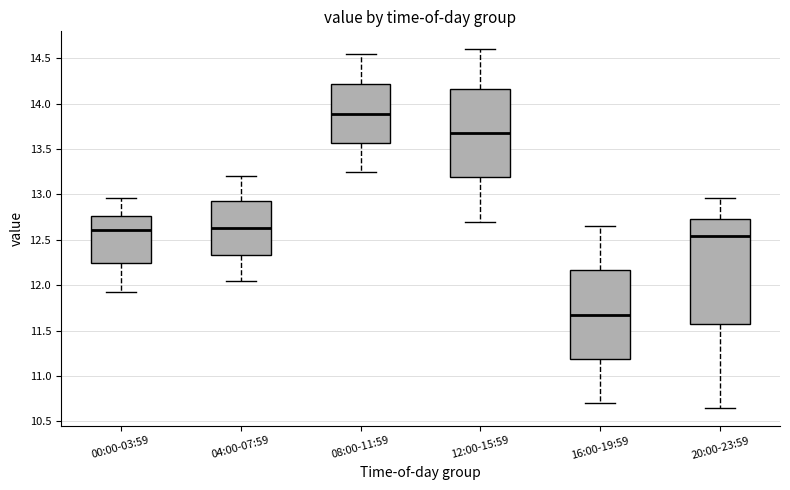

Reading left to right, read every box against the y-axis: the position of its median line, the range the box covers, and the ends of its whiskers. The values are not printed on the chart, so give them approximately, as read against the axis.

00:00-03:59: median 12.60, box 12.25 to 12.75, whiskers 11.95 to 12.95
04:00-07:59: median 12.65, box 12.35 to 12.95, whiskers 12.05 to 13.20
08:00-11:59: median 13.90, box 13.55 to 14.20, whiskers 13.25 to 14.55
12:00-15:59: median 13.70, box 13.20 to 14.15, whiskers 12.70 to 14.60
16:00-19:59: median 11.70, box 11.20 to 12.15, whiskers 10.70 to 12.65
20:00-23:59: median 12.55, box 11.60 to 12.75, whiskers 10.65 to 12.95